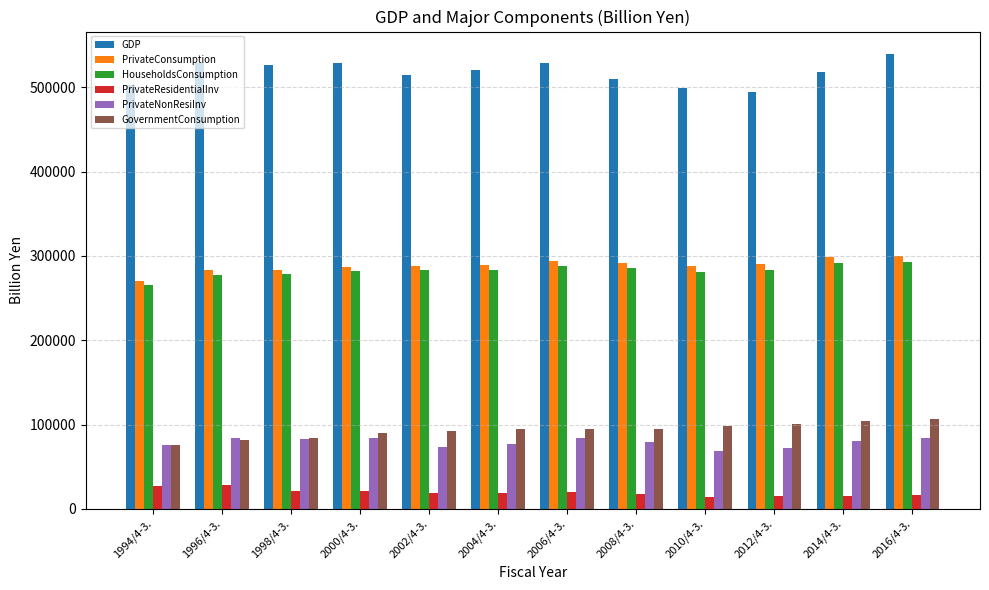

What is the sum of all PrivateResidentialInv values?

235219.6